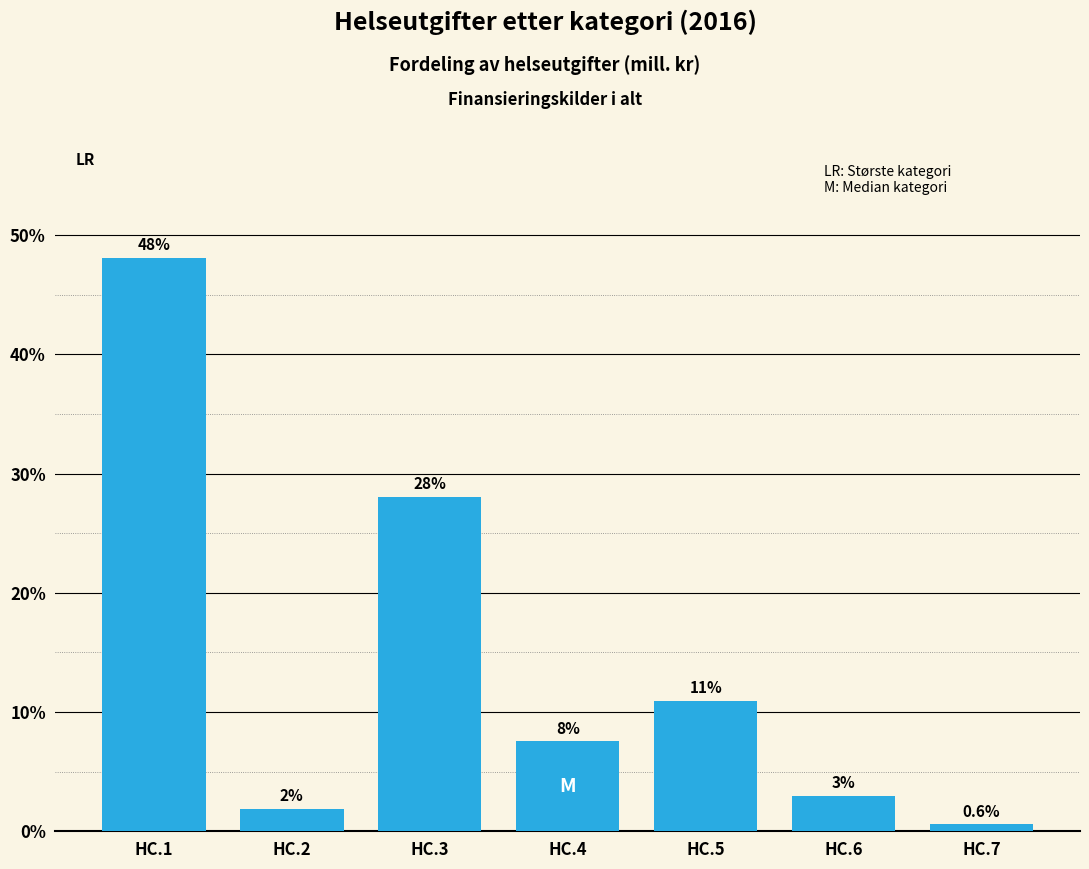

What is the smallest value displayed?

0.6